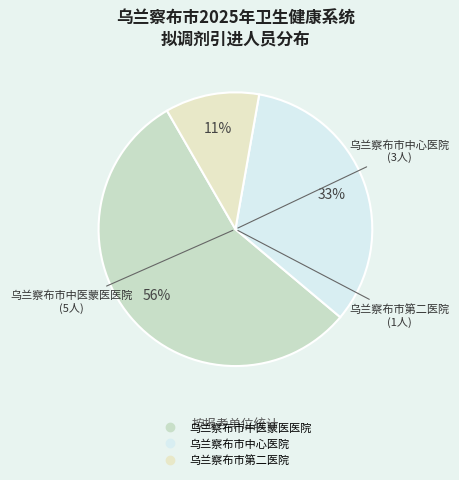

Which has a higher value, 乌兰察布市中医蒙医医院 or 乌兰察布市第二医院?

乌兰察布市中医蒙医医院